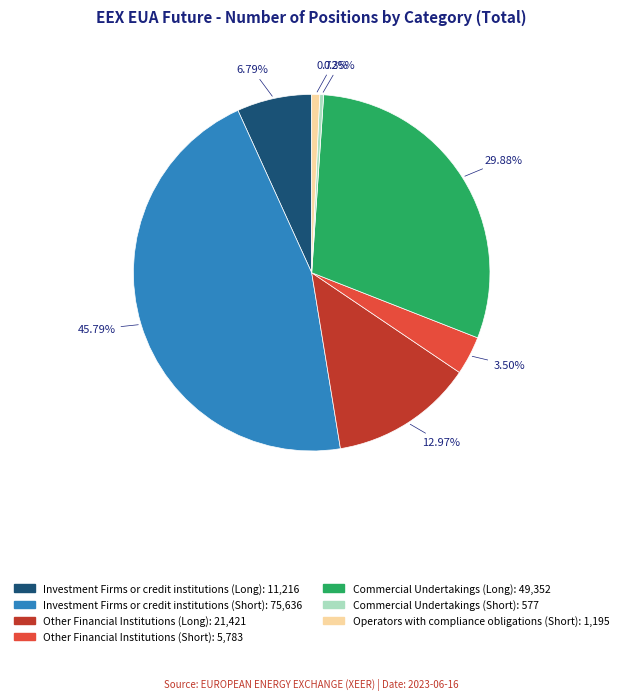

Is there any slice that represents more than half of the pie?

No